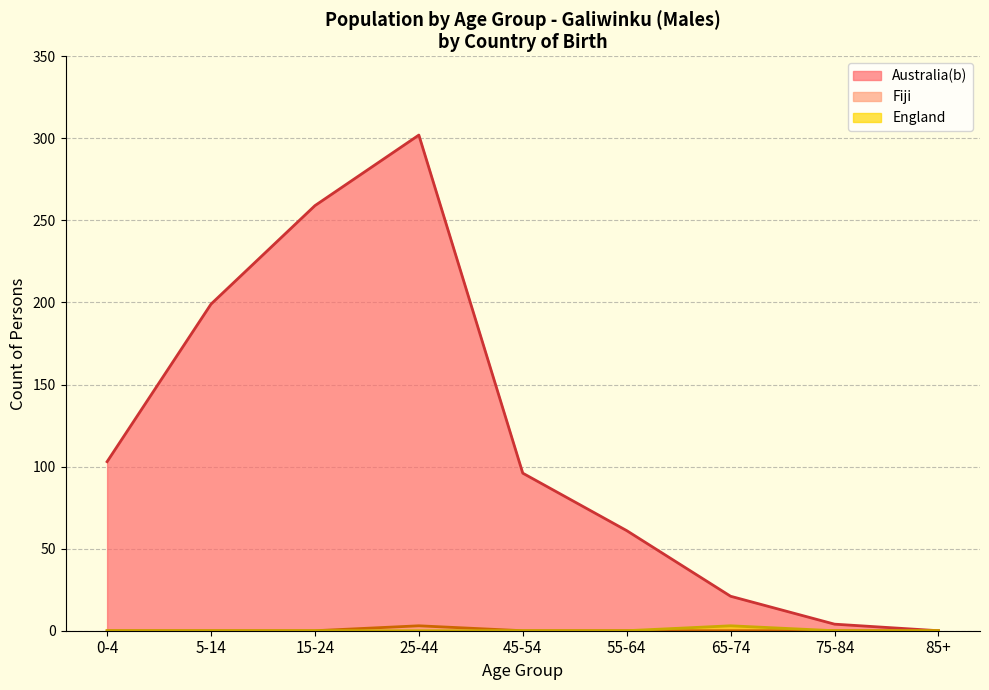

Which series changed the most between 5-14 and 45-54?

Australia(b)